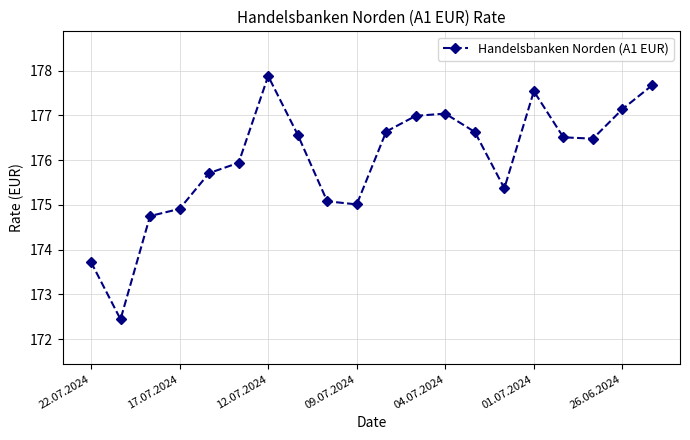

How many series are shown in this chart?

1